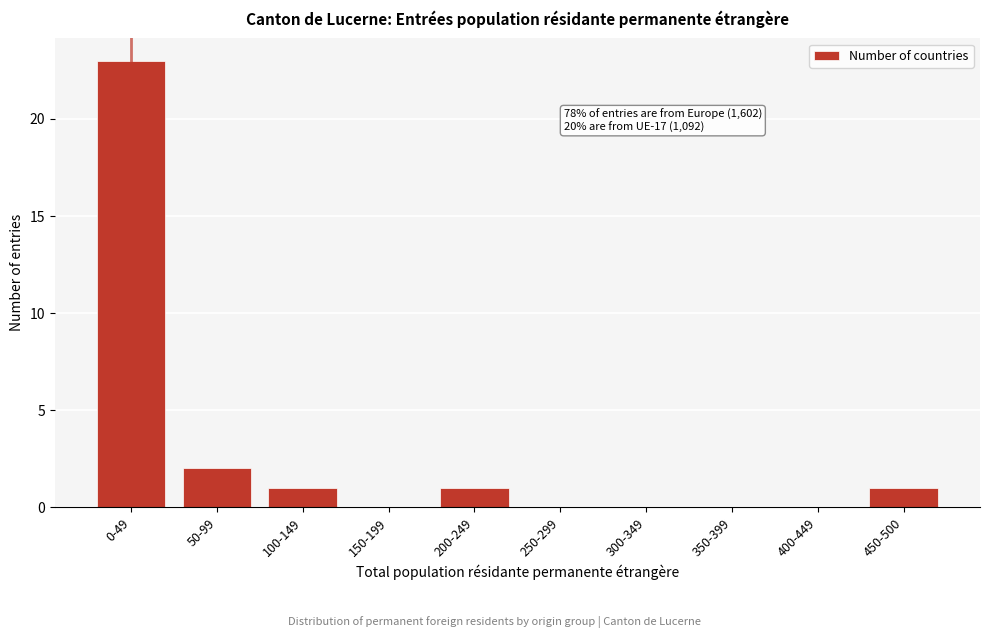

Reading left to right, what are all the values shown in this chart?

0-49=23	50-99=2	100-149=1	150-199=0	200-249=1	250-299=0	300-349=0	350-399=0	400-449=0	450-500=1